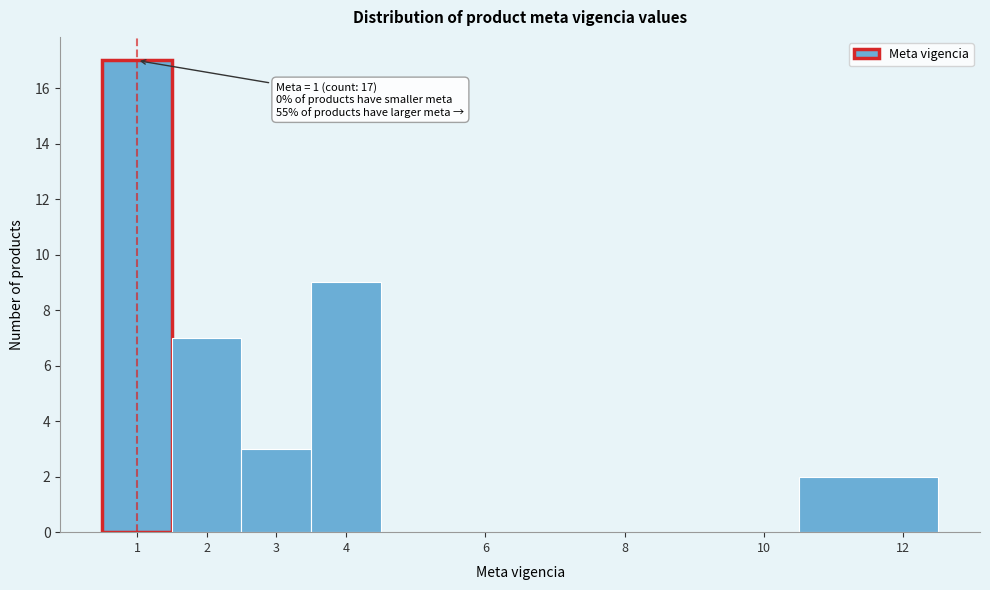

Which range on the x-axis has the tallest bar?

0.5 to 1.5